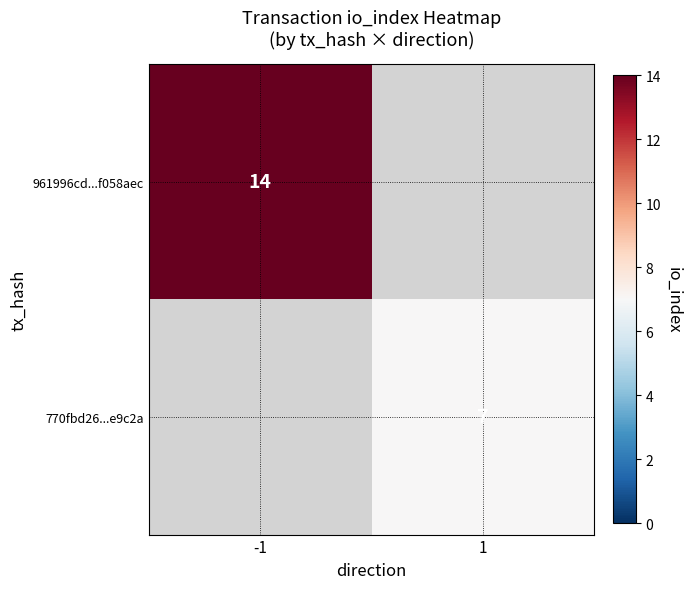

The 961996cd...f058aec series shows 14 at -1. True or false?

True